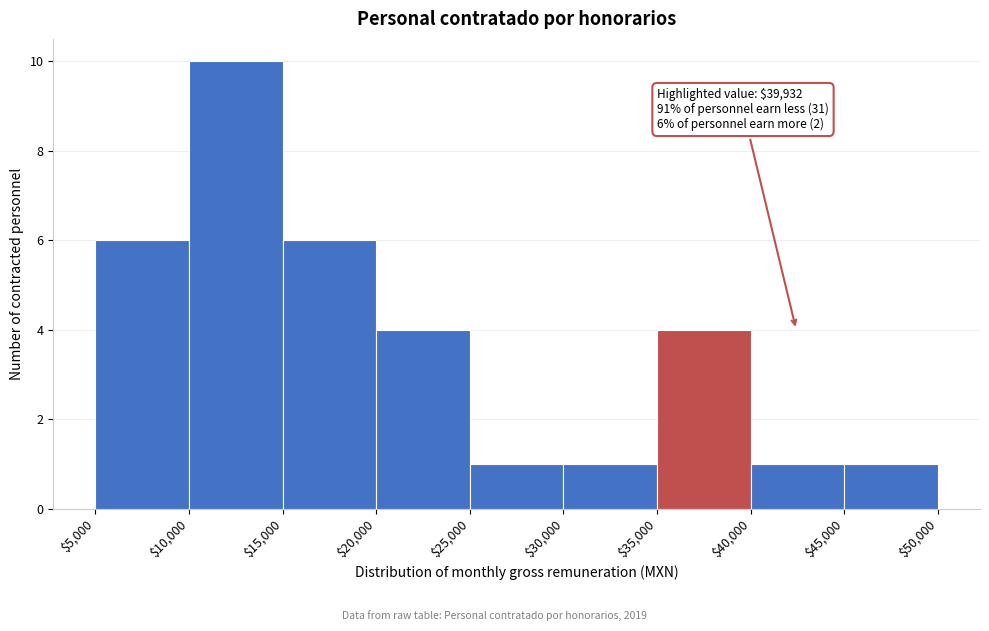

Which range on the x-axis has the tallest bar?

$10,000 to $15,000